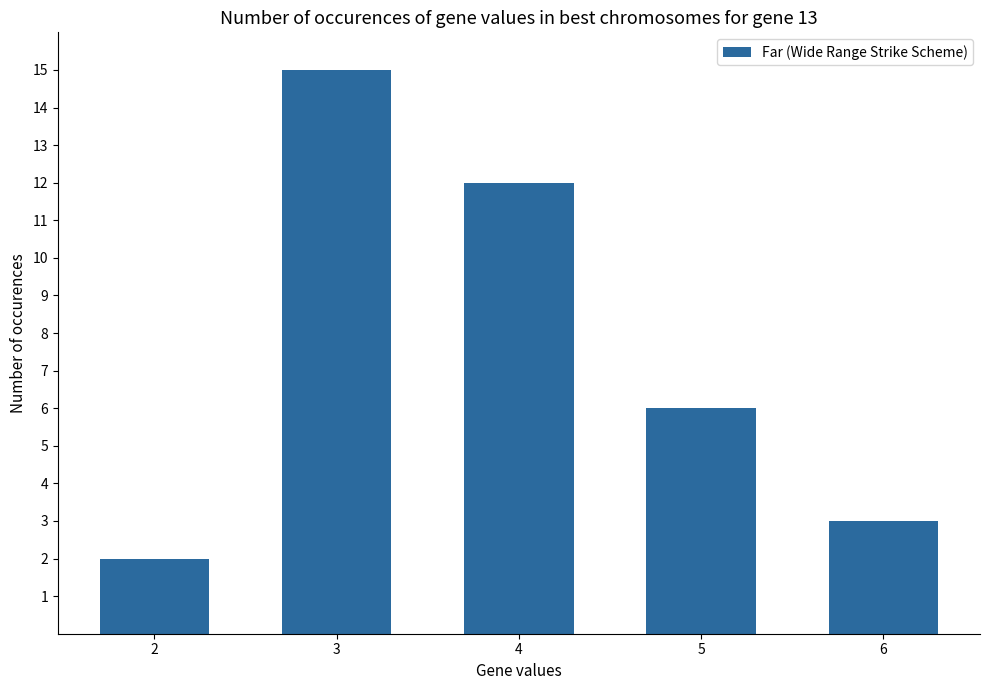

True or false: the data shows 2 at 2.

True